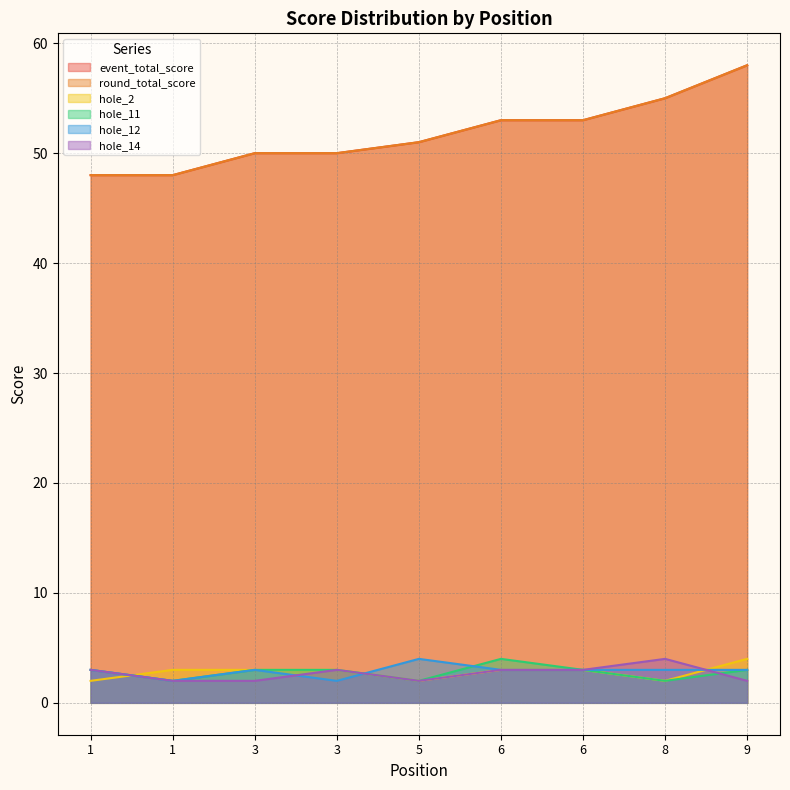

What is the maximum value shown in the chart?

58